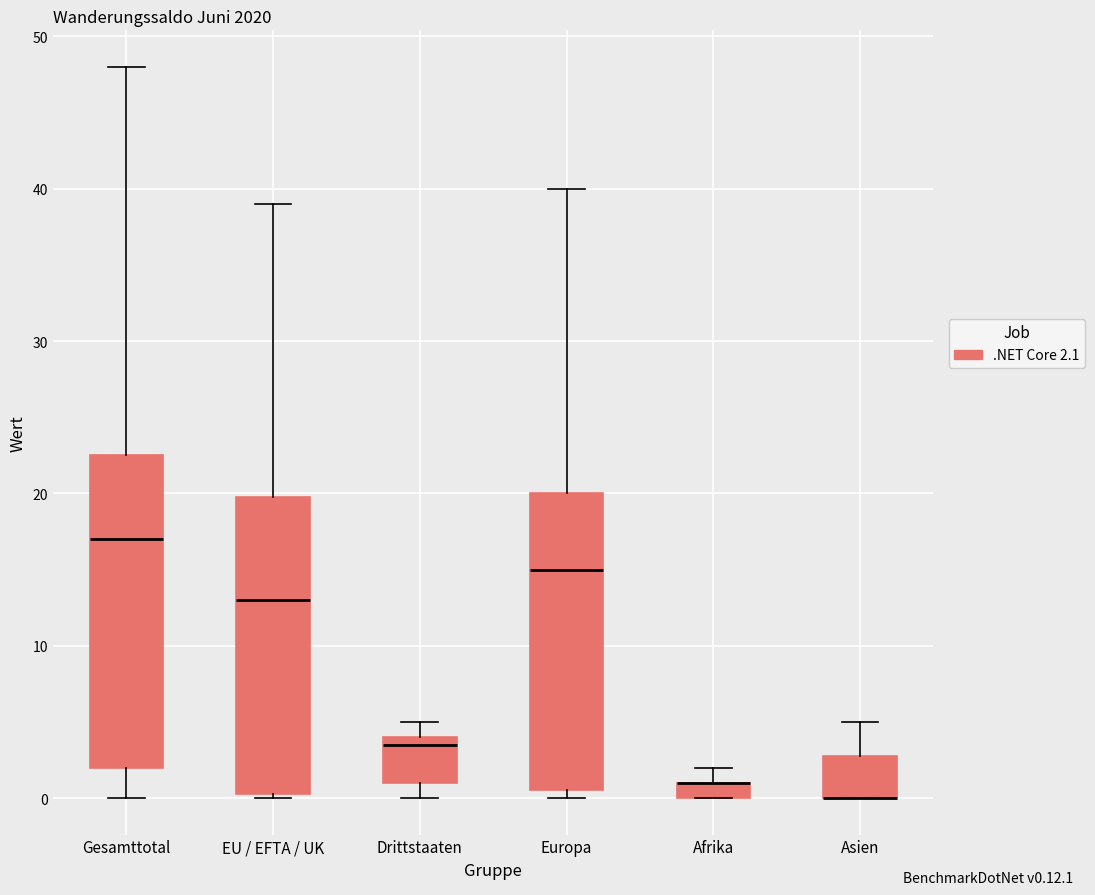

Comparing the boxes themselves (not the whiskers), which one is the tallest?

Gesamttotal